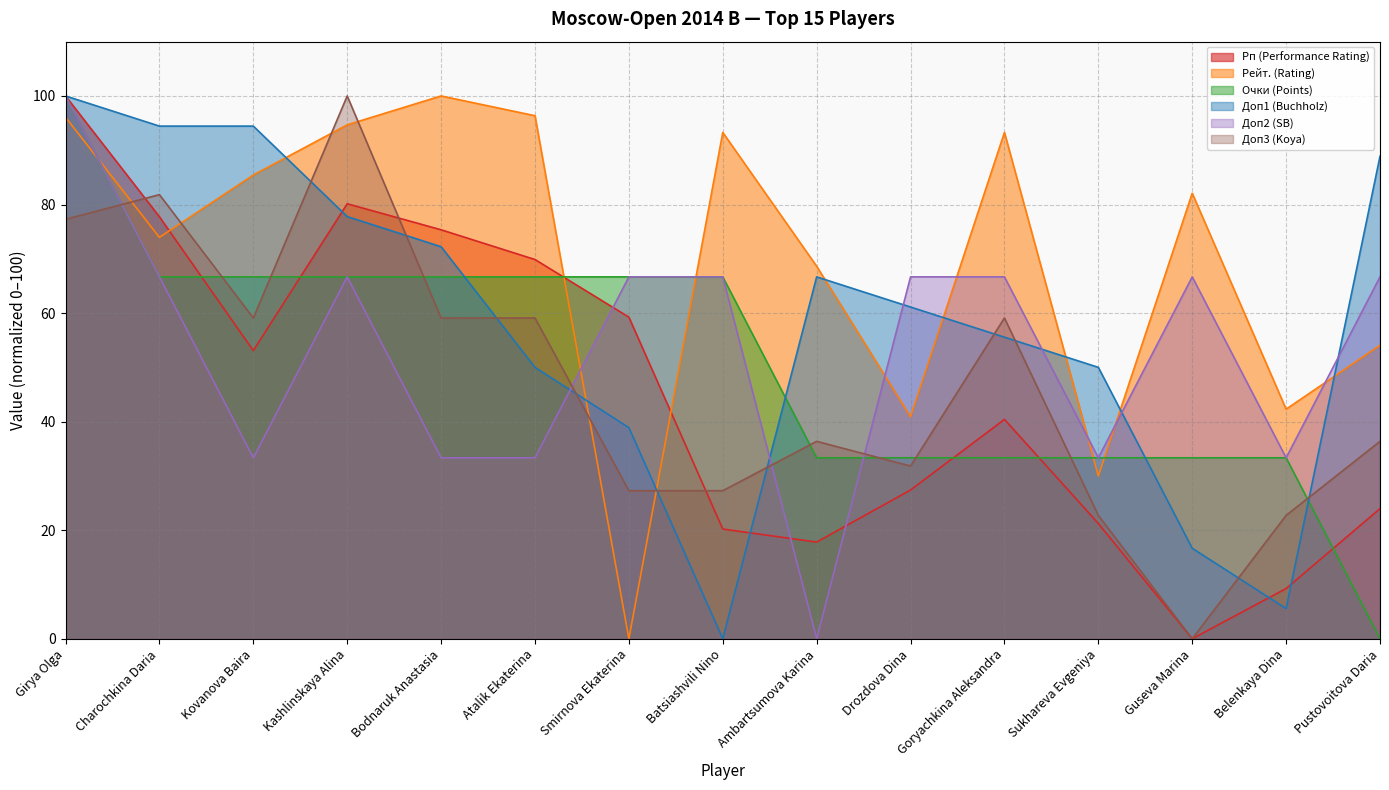

True or false: Рп (Performance Rating) has a value of 40.4 at Goryachkina Aleksandra.

True